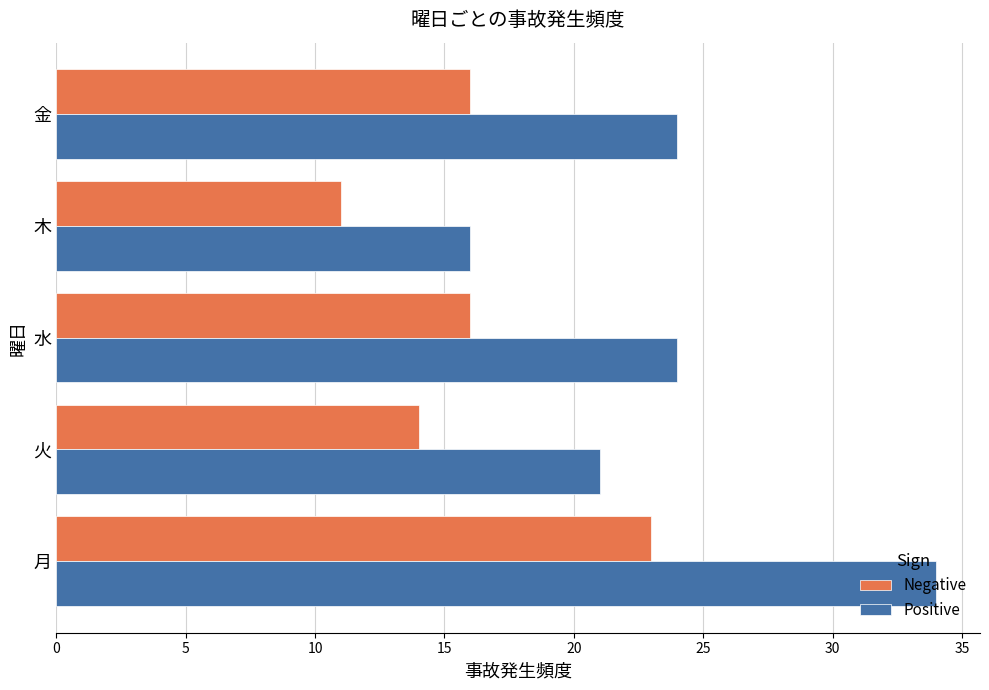

The Positive series shows 10 at 水. True or false?

False